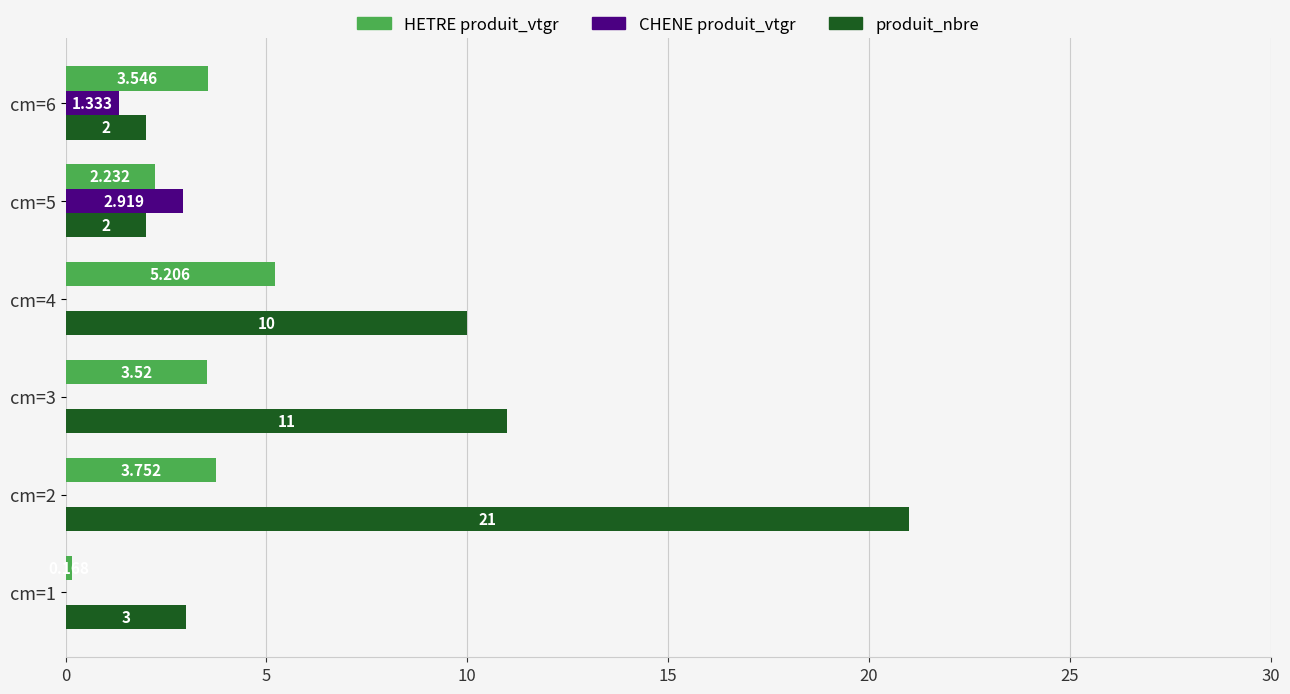

Which series changed the most between cm=1 and cm=3?

produit_nbre